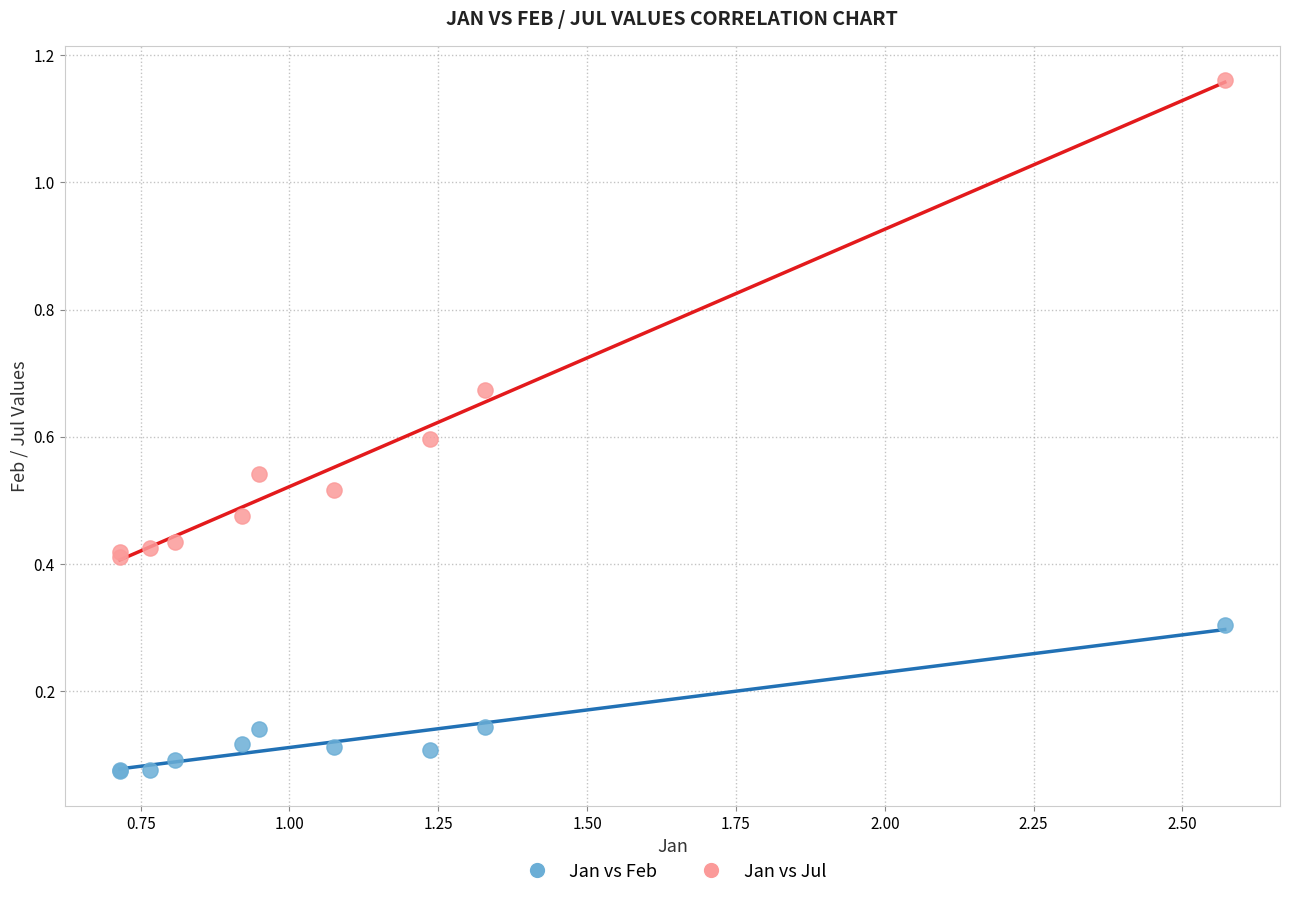

Which series reaches the maximum Y coordinate?

Jan vs Jul